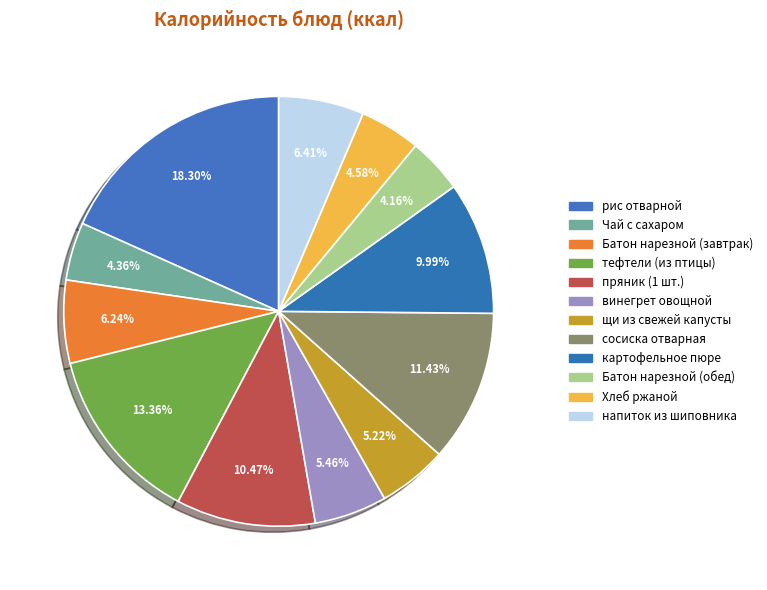

How many slices are in this pie chart?

12